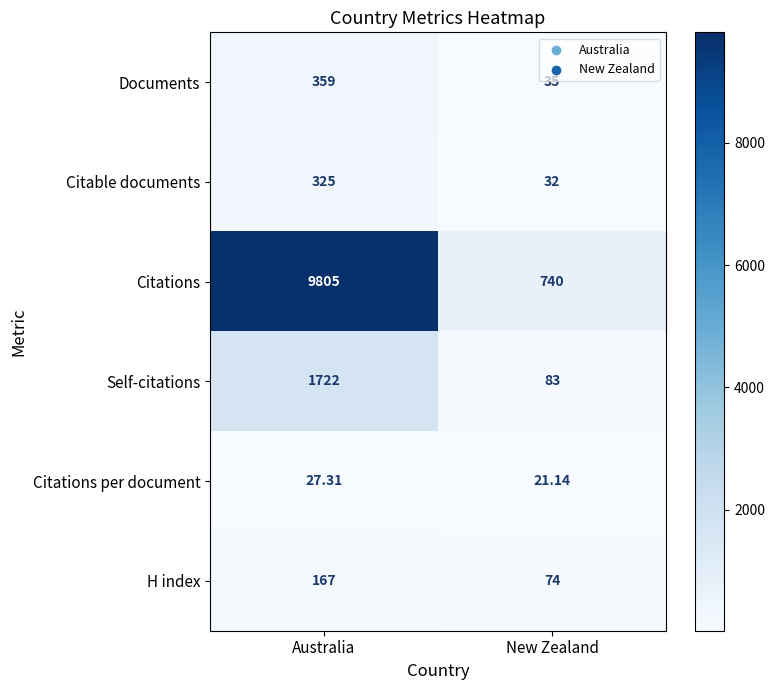

At which label is Citations closest to 5272?

New Zealand